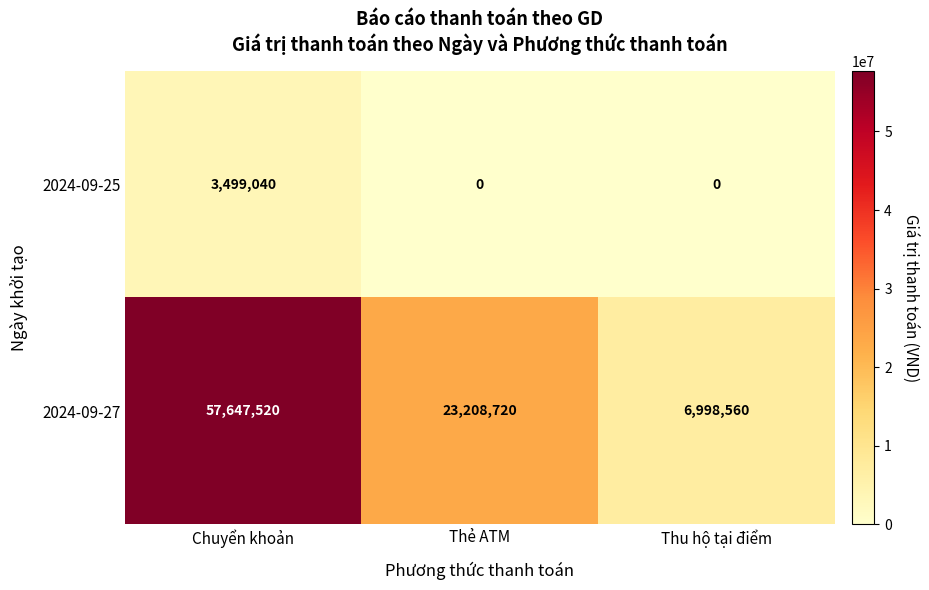

True or false: 2024-09-25 has a value of 0 at Thu hộ tại điểm.

True